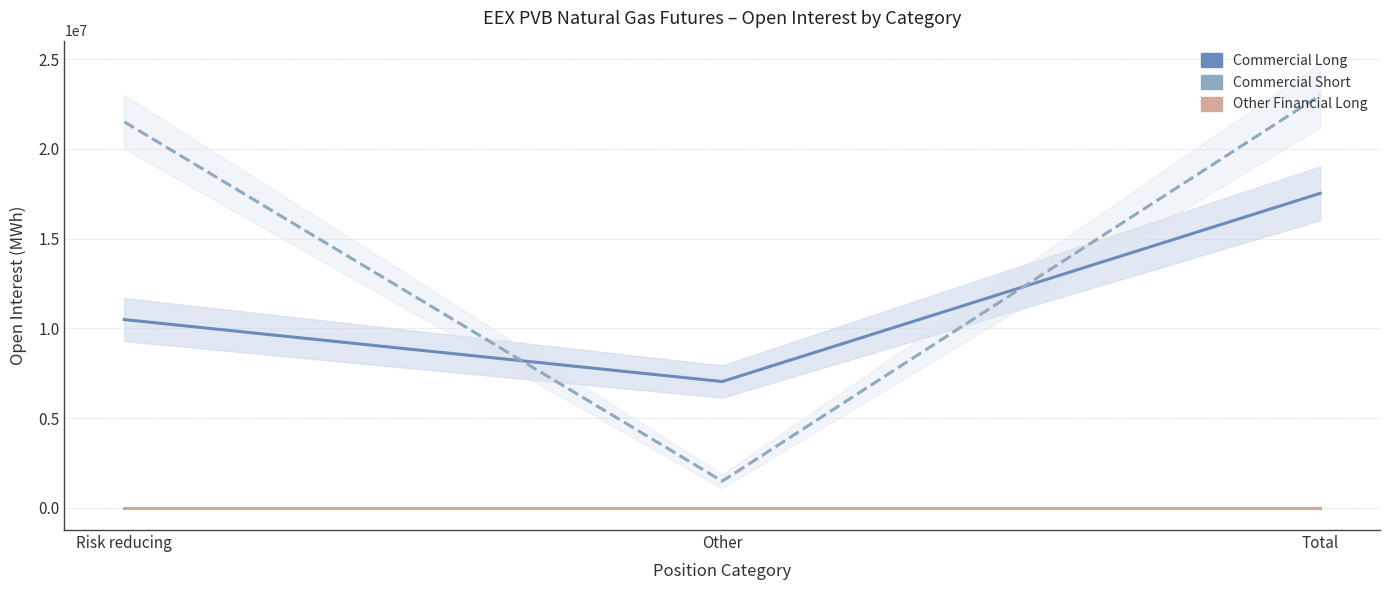

Is it true that Other Financial Long equals 0 at Other?

True